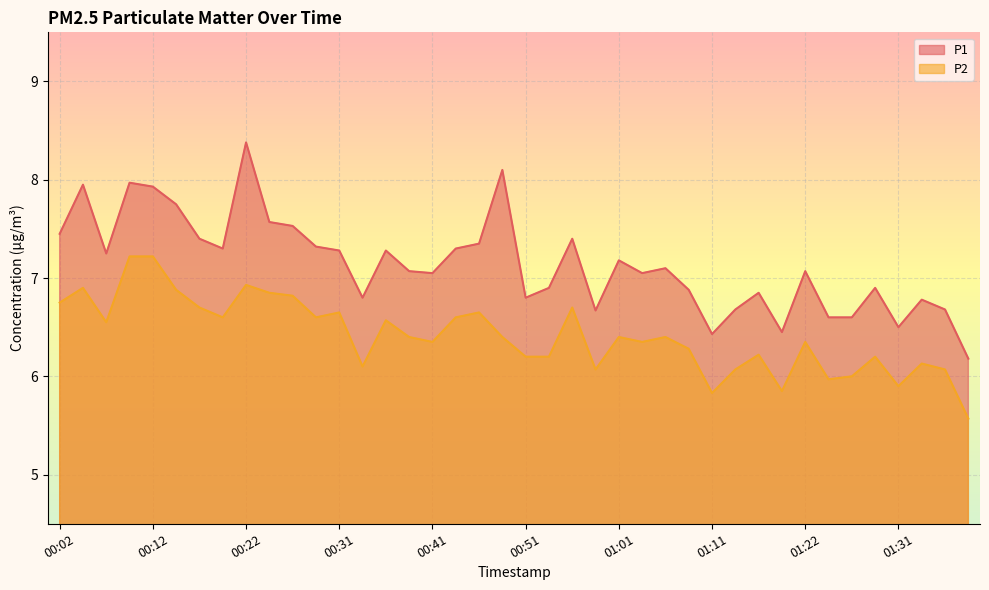

What is the minimum value for P2?

5.6